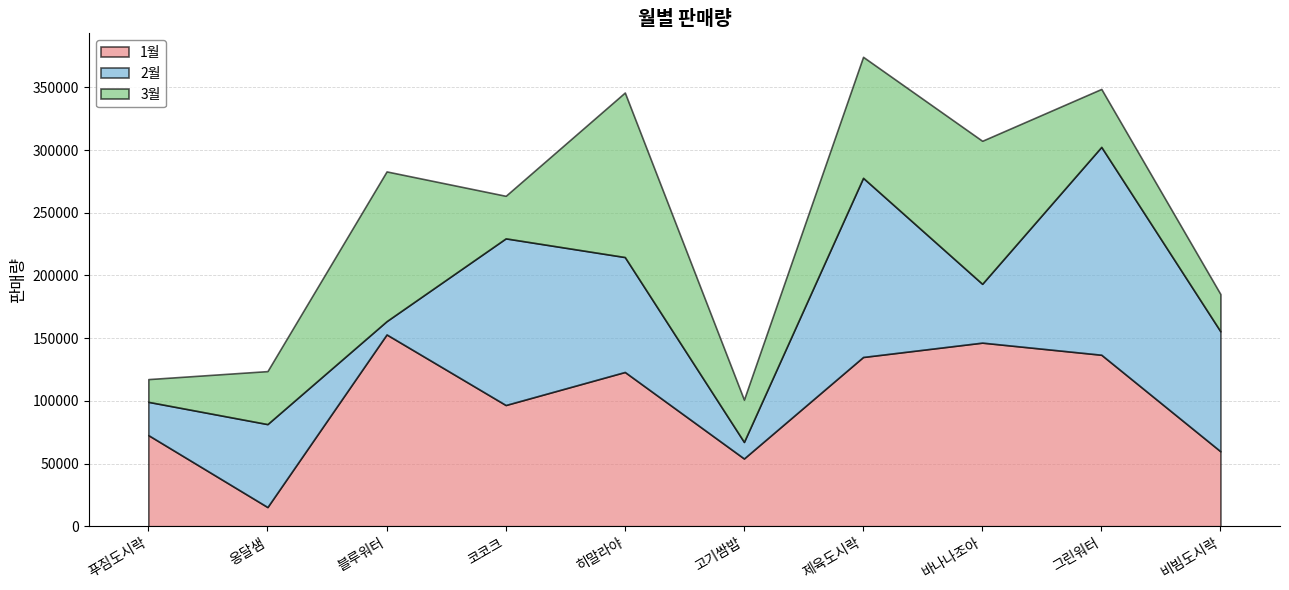

Between which two adjacent categories do 1월 and 3월 first intersect?

푸짐도시락 and 옹달샘